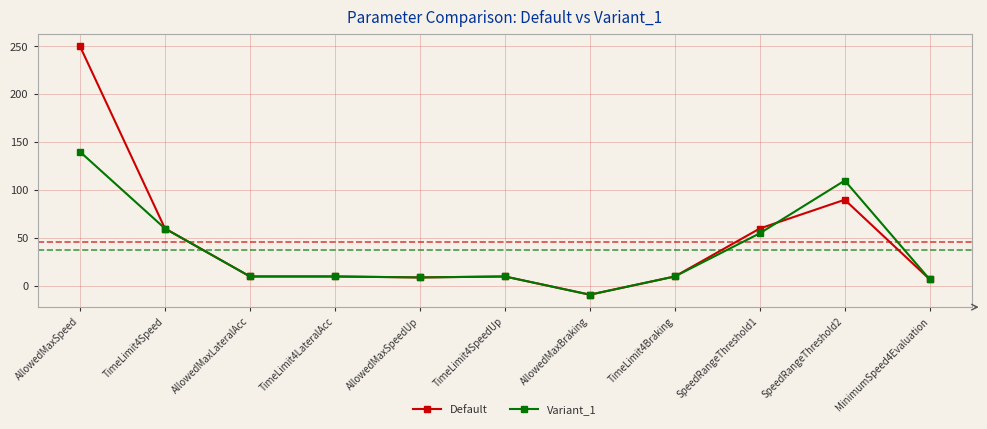

What is the difference between the maximum and minimum values in the Default series?

259